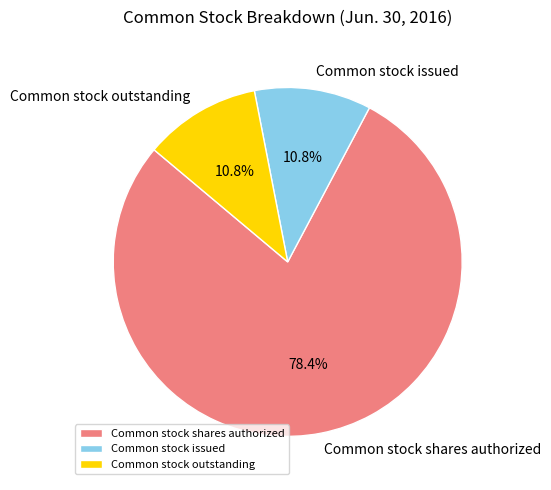

Which category accounts for the majority?

Common stock shares authorized